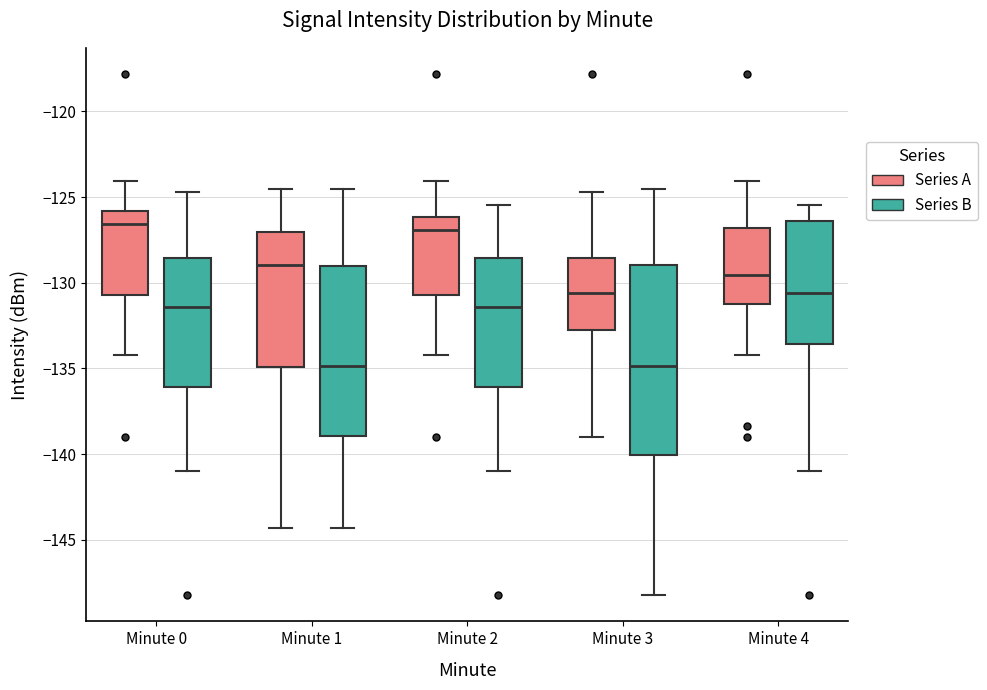

Which box is the tallest, from its lower edge to its upper edge?

Minute 3 (Series B)